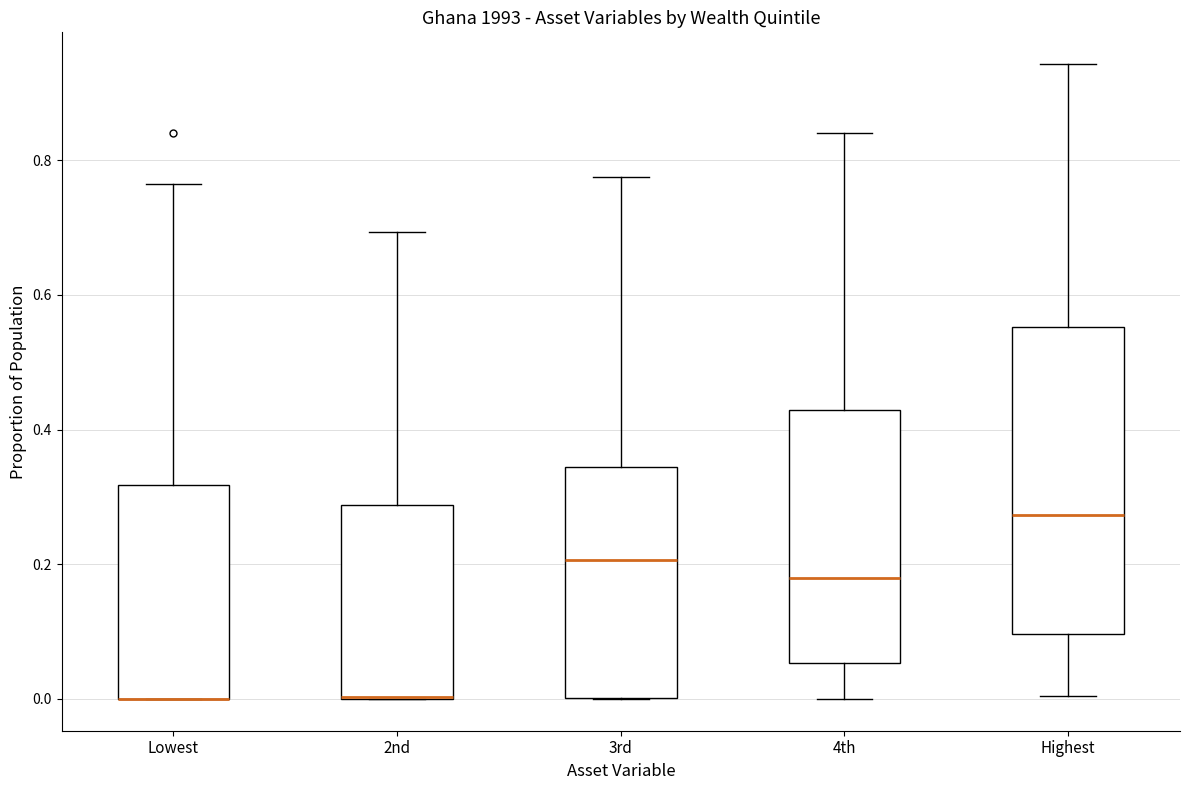

Where does the upper whisker of the box for Lowest end on the y-axis? The values are not printed on the chart, so give them approximately, as read against the axis.

0.76